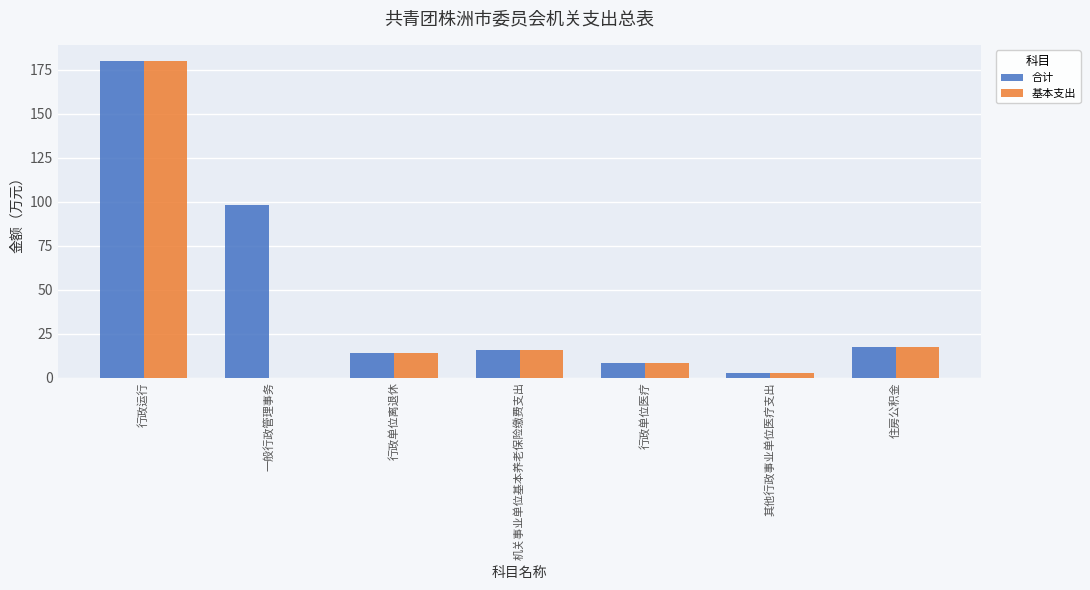

What is the greatest value displayed?

180.1